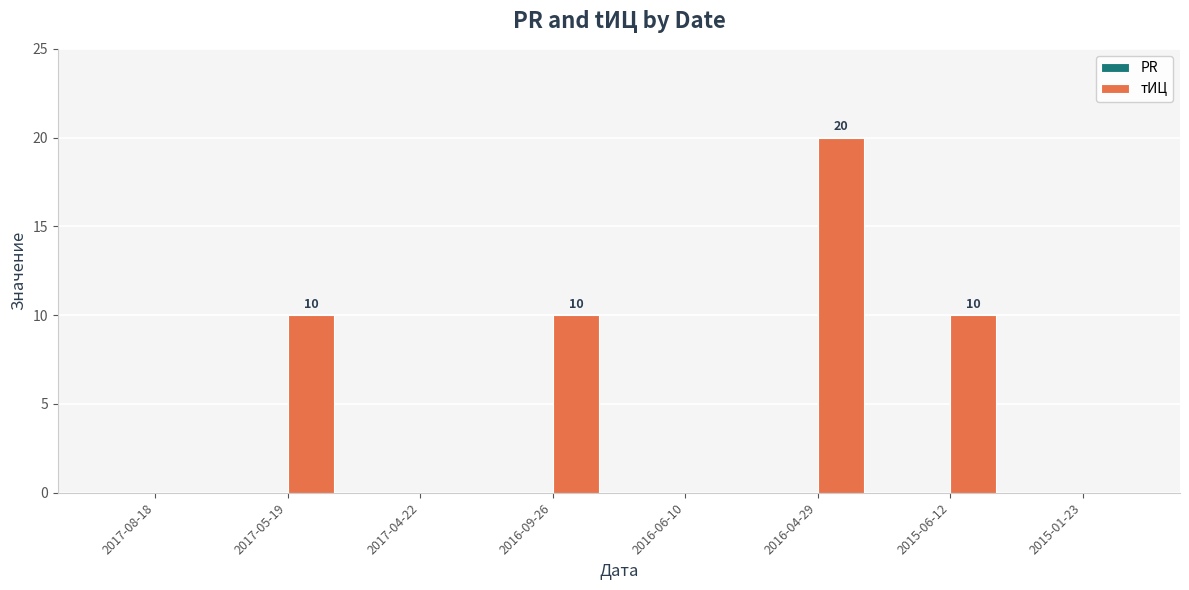

Between 2016-09-26 and 2017-04-22, which is larger?

2016-09-26